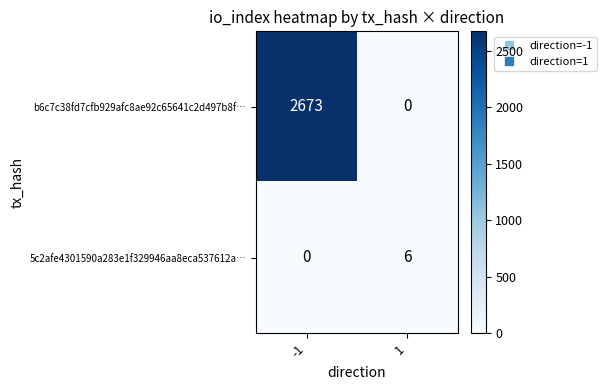

At -1, list the series in order from largest to smallest.

b6c7c38fd7cfb929afc8ae92c65641c2d497b8f…, 5c2afe4301590a283e1f329946aa8eca537612a…